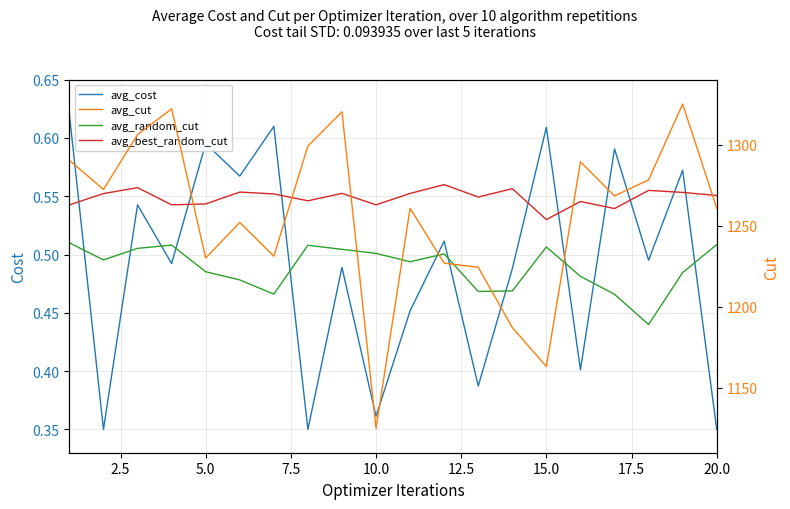

The value of avg_best_random_cut at 20.0 is 0.9. True or false?

False